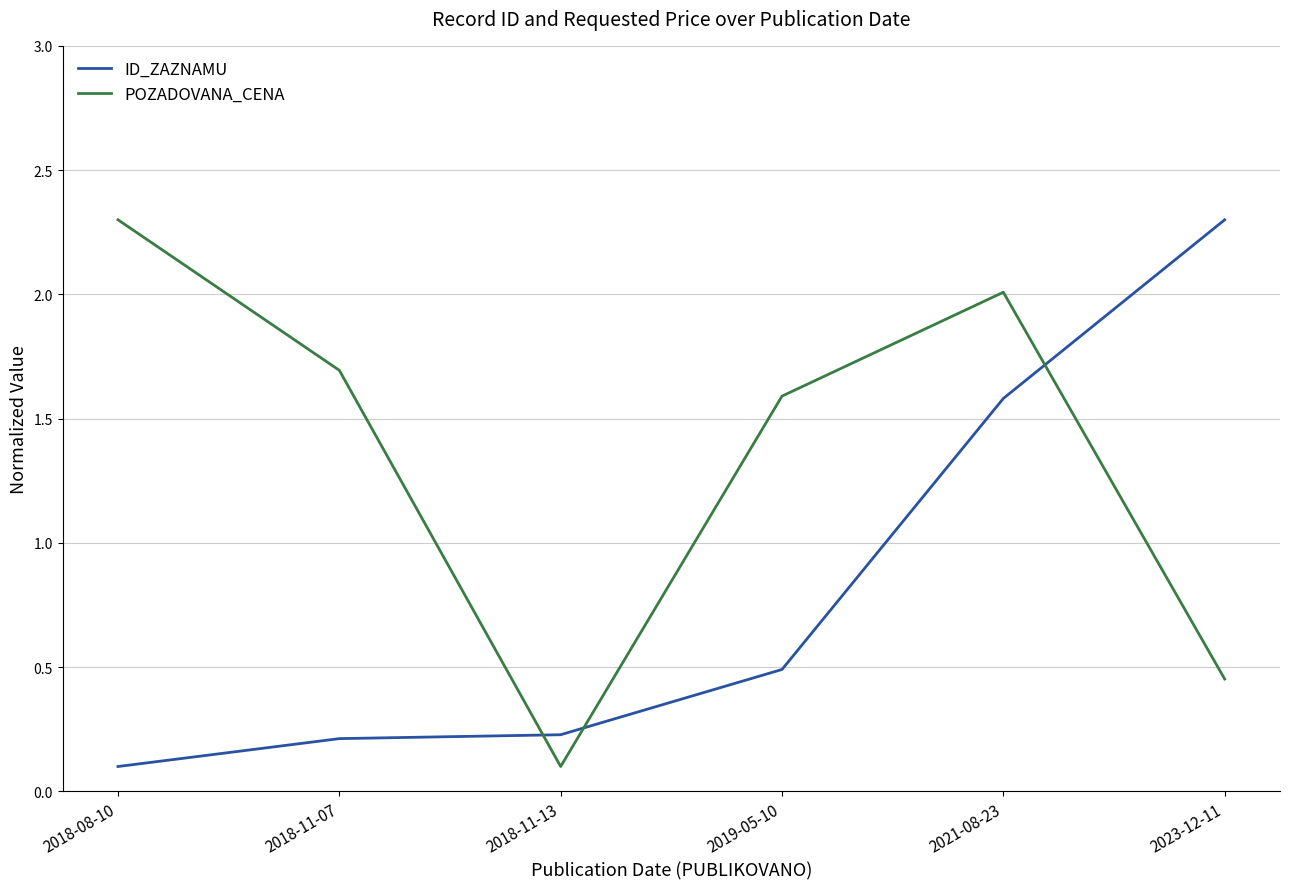

What is the lowest value of the POZADOVANA_CENA series?

0.1